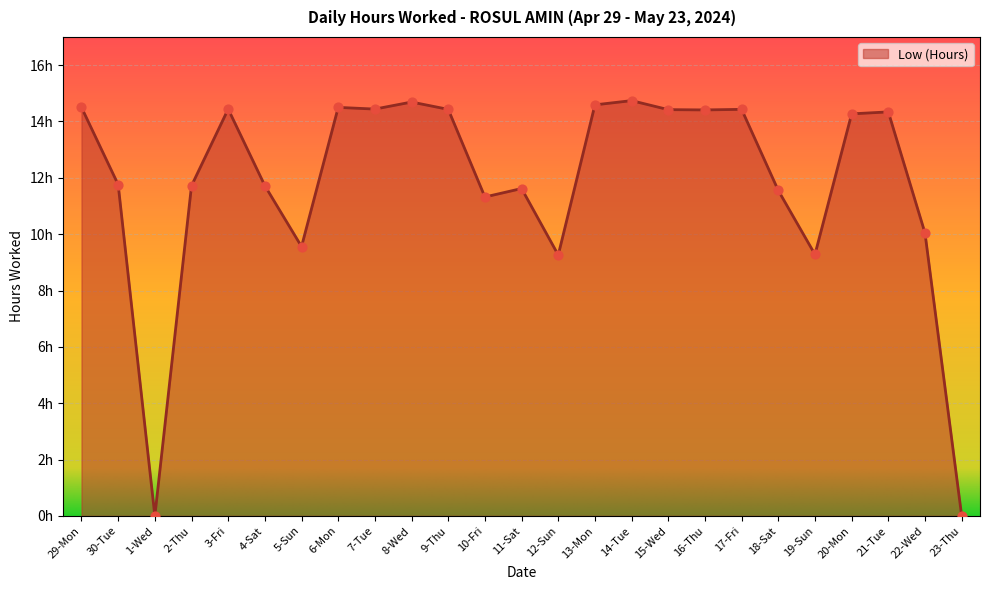

Approximately how many times larger is the value at 9-Thu compared to 3-Fri?

1.0